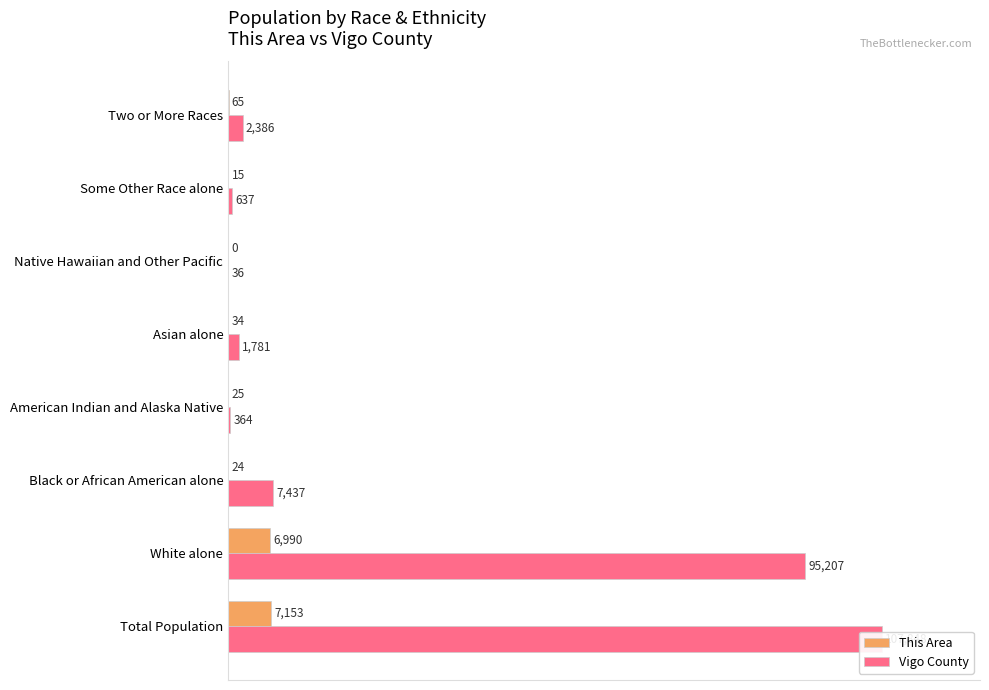

Rank the series at 20 from highest to lowest value.

Vigo County, This Area